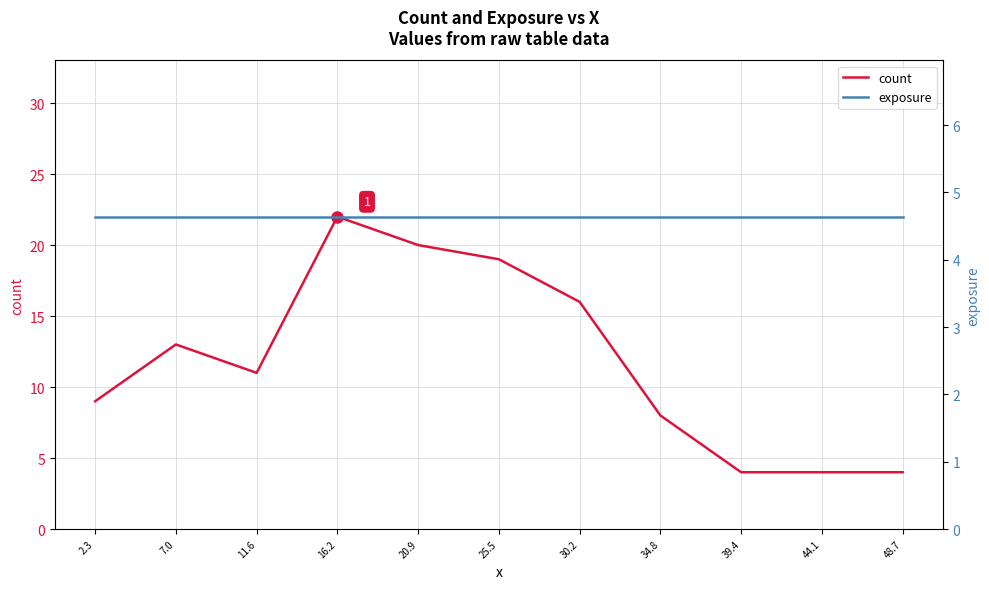

What is the value of the count point at the 1st from the left?

9.0